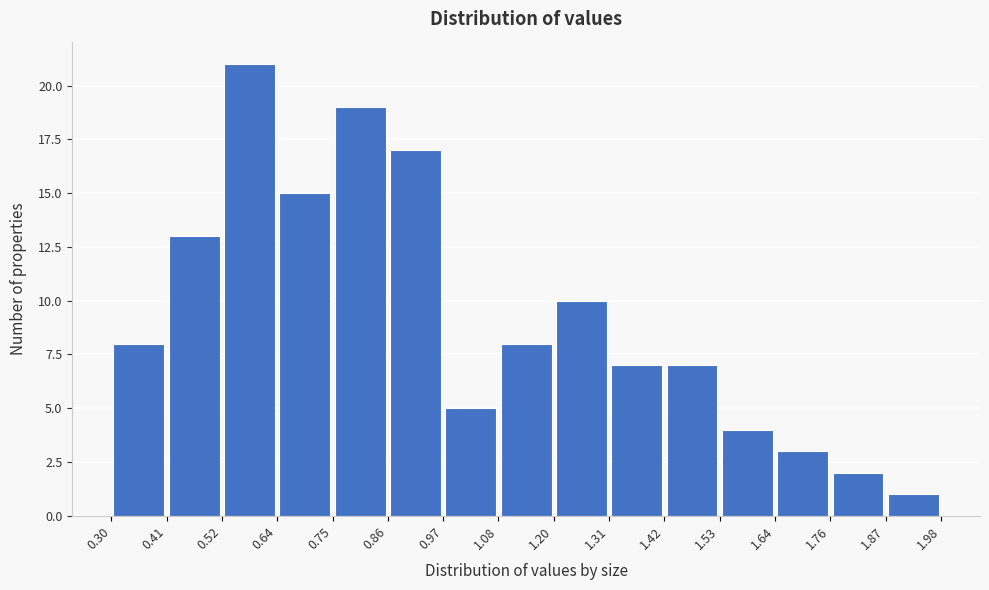

Reading left to right, list every bar in this chart as the range it spans on the x-axis followed by its height. The values are not printed on the chart, so give them approximately, as read against the axis.

0.30 to 0.41: 8
0.41 to 0.52: 13
0.52 to 0.64: 21
0.64 to 0.75: 15
0.75 to 0.86: 19
0.86 to 0.97: 17
0.97 to 1.08: 5
1.08 to 1.20: 8
1.20 to 1.31: 10
1.31 to 1.42: 7
1.42 to 1.53: 7
1.53 to 1.64: 4
1.64 to 1.76: 3
1.76 to 1.87: 2
1.87 to 1.98: 1